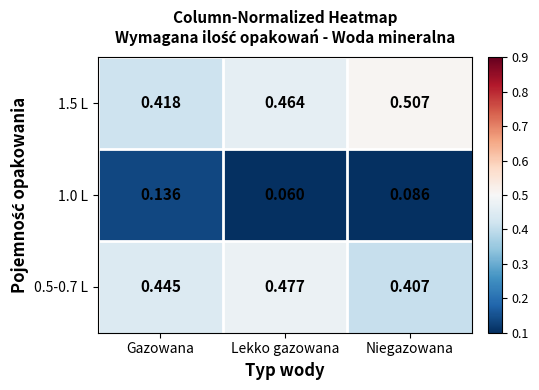

Where is 1.0 L nearest to the value 0?

Lekko gazowana